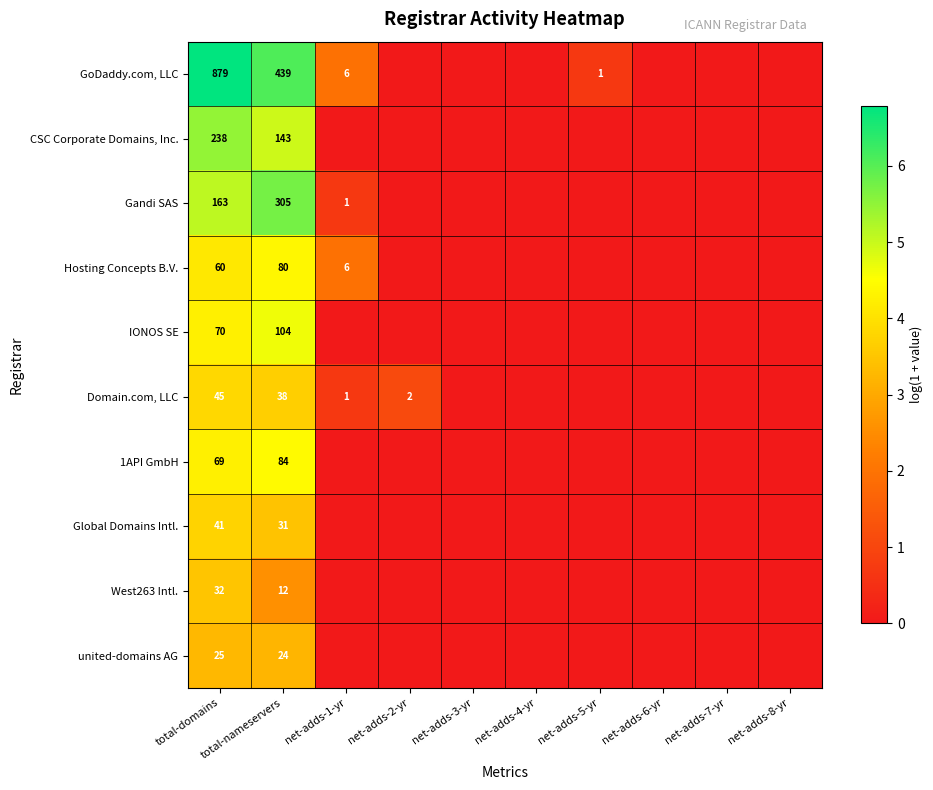

True or false: GoDaddy.com, LLC has a value of 6 at net-adds-1-yr.

True